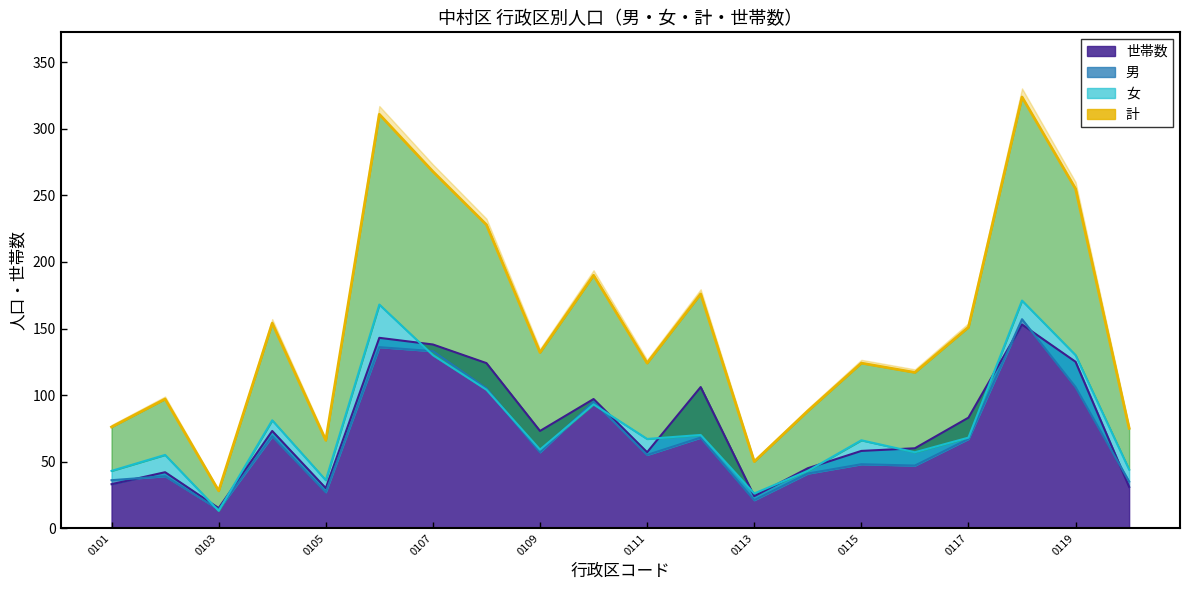

At which category is the sum across all series the highest?

0118